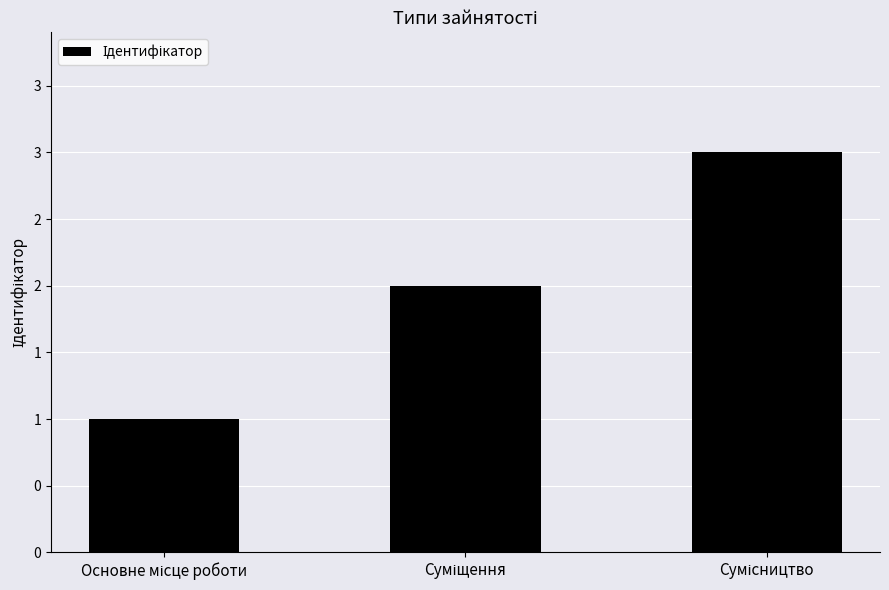

Reading left to right, what are all the values shown in this chart?

1	2	3